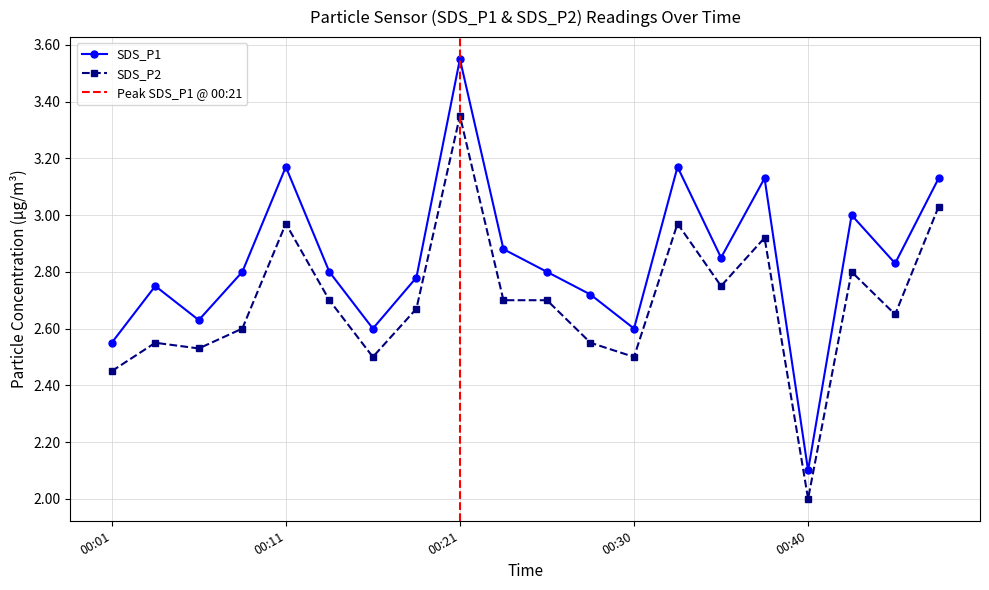

Is this an area chart (filled region under the line)?

No